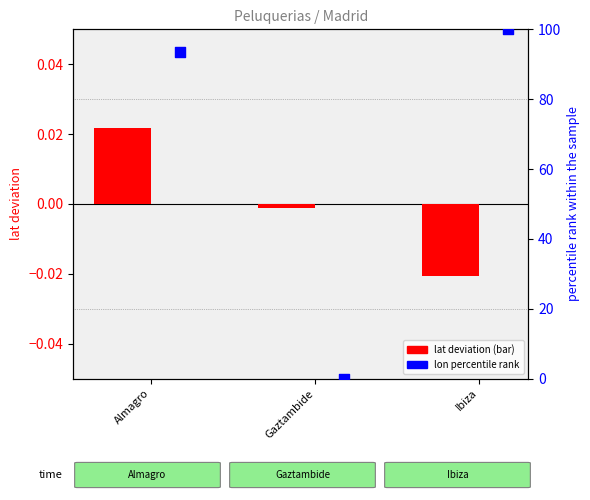

At which category is the sum across all series the highest?

Ibiza